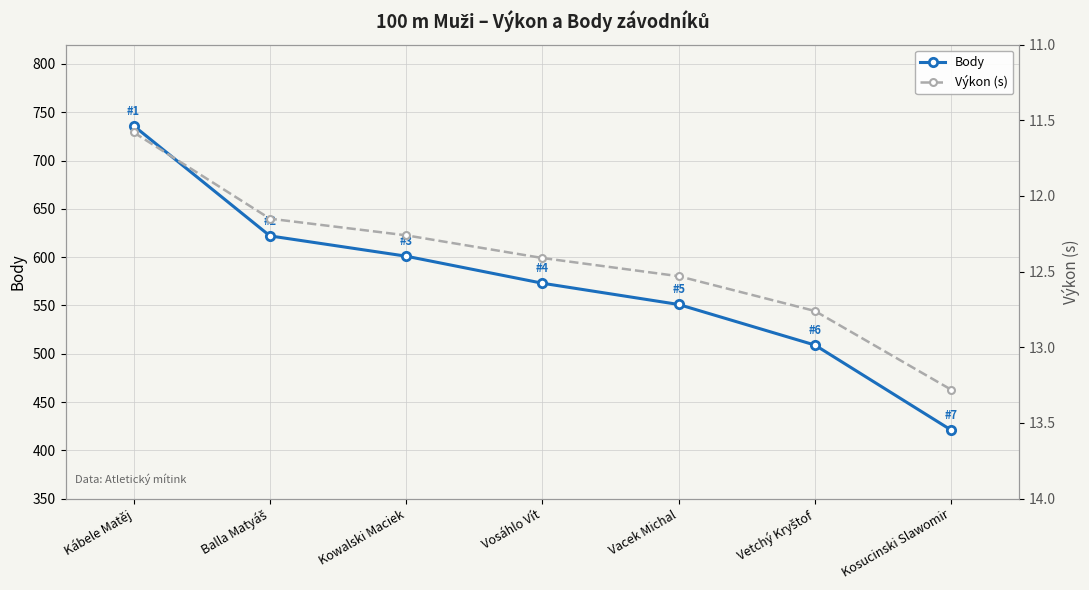

What value does the Body series have at Kábele Matěj?

736